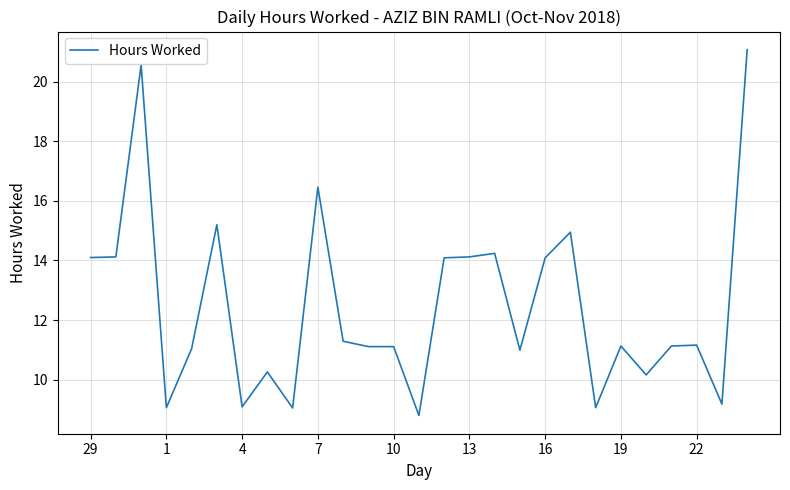

Count the number of categories in the chart.

27